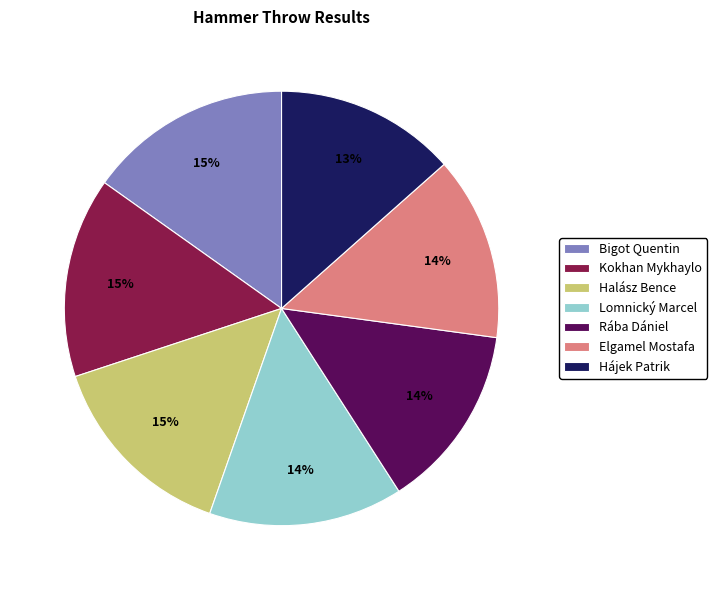

Is there a majority slice in this chart?

No